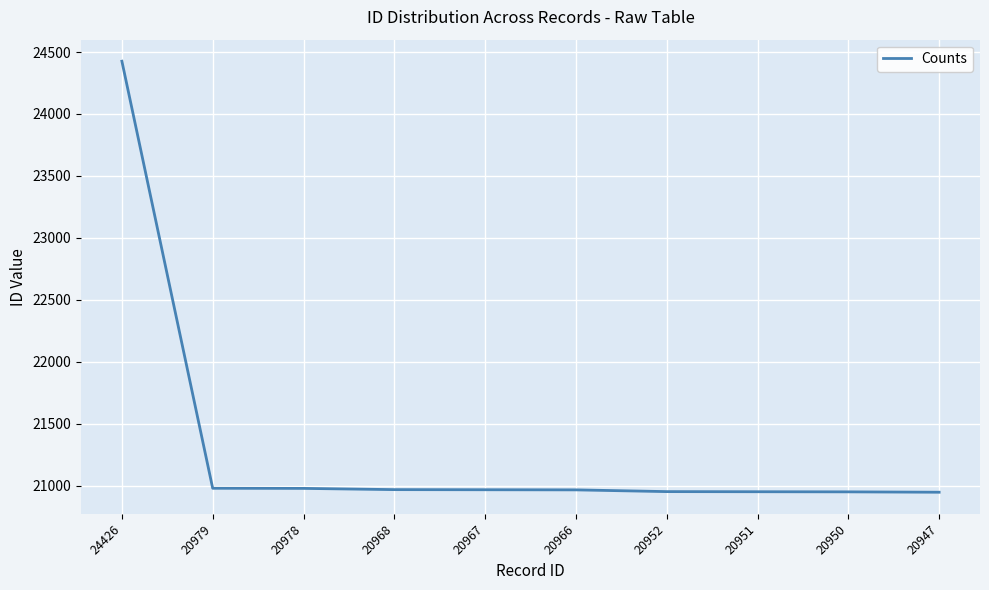

Approximately how many times larger is the value at 20952 compared to 20950?

1.0